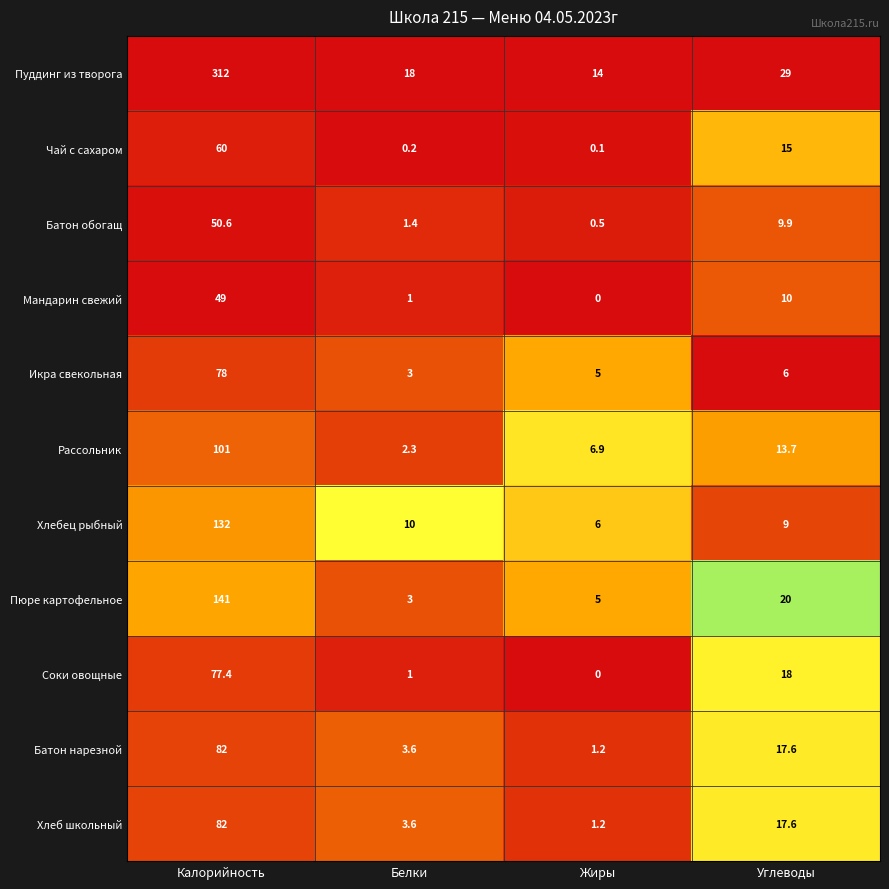

Which series changed the most between Калорийность and Белки?

Пуддинг из творога